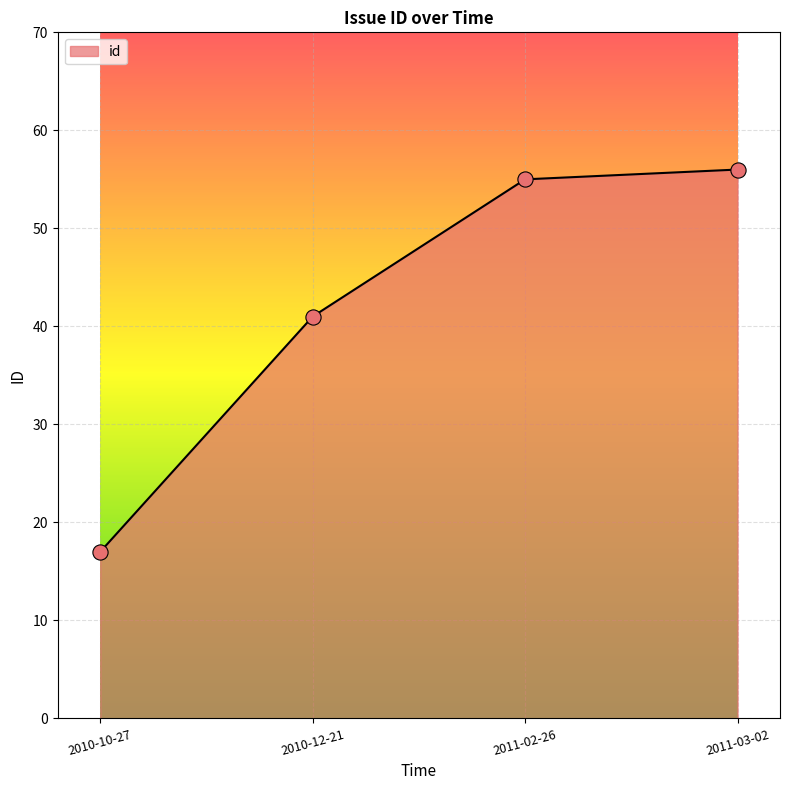

What is the change in value from 2010-10-27 to 2011-02-26?

+38